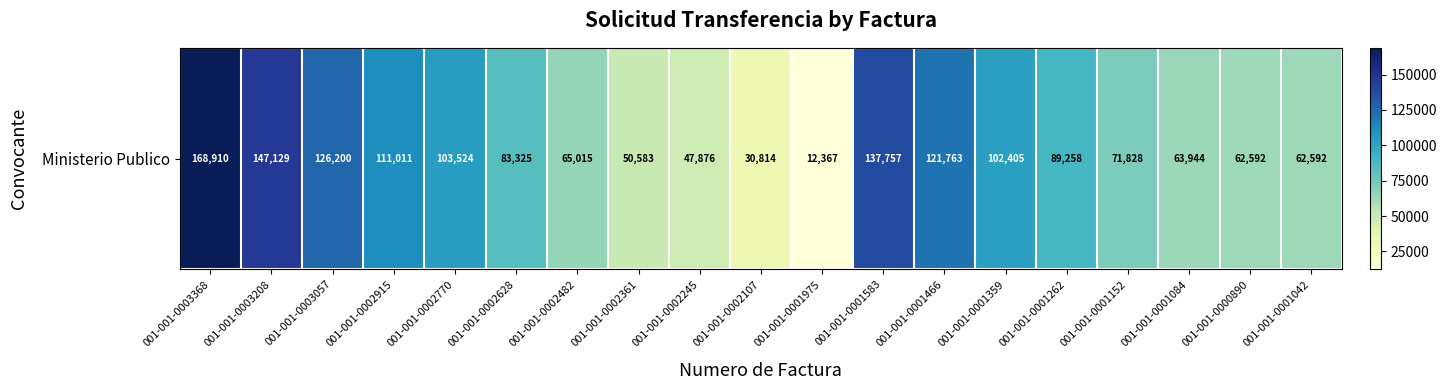

Where is the data nearest to the value 90638?

001-001-0001262